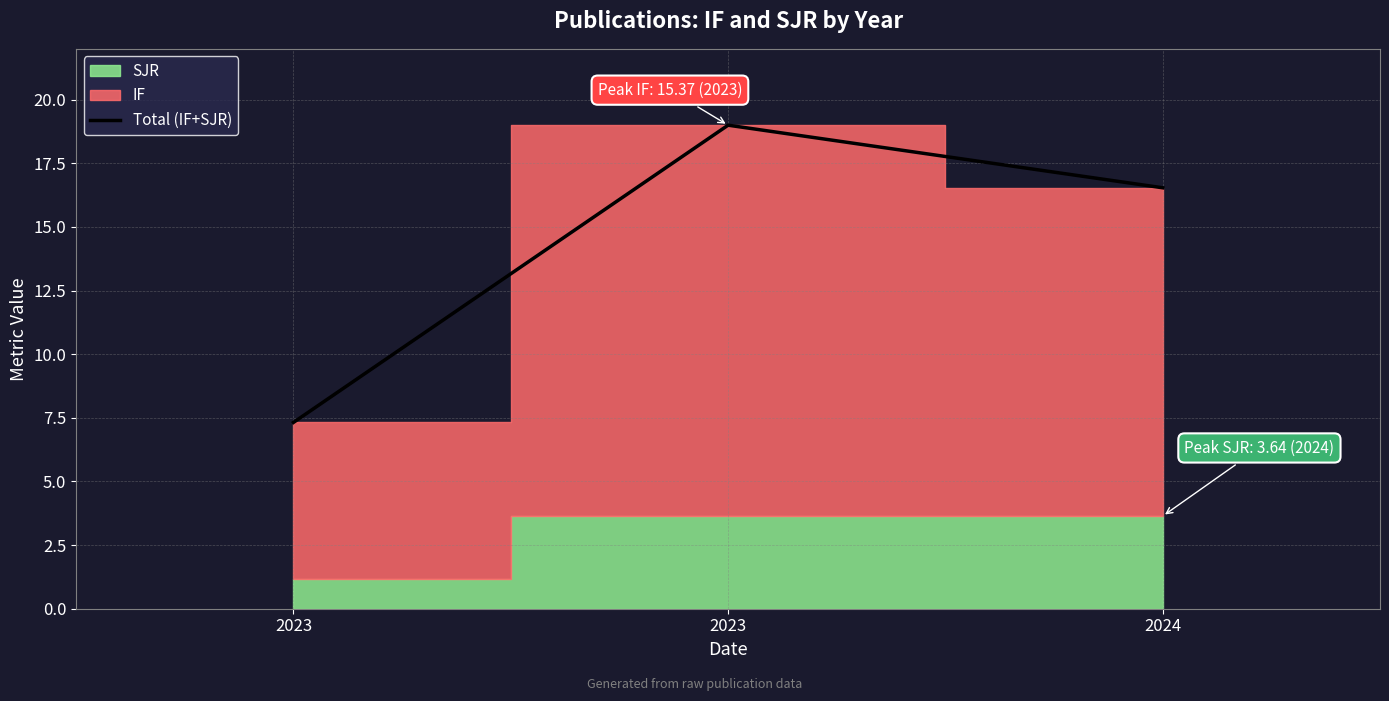

How many lines are shown in the chart?

1